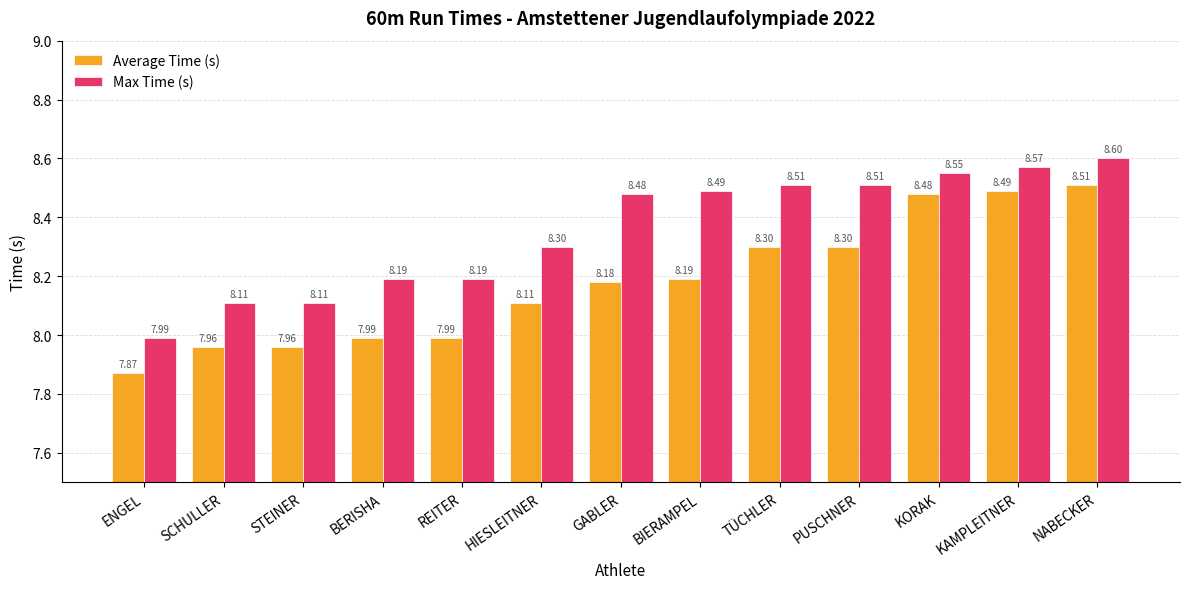

How many data points in Average Time (s) are less than 8?

5